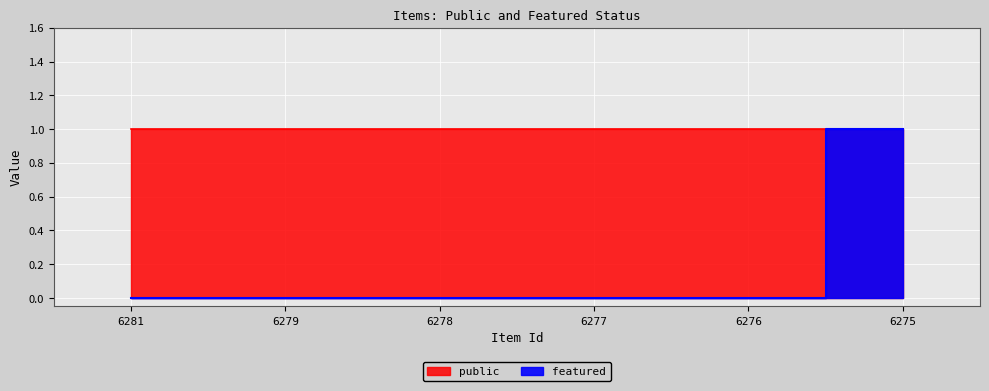

Reading left to right, transcribe all the data shown in this chart.

6281=0	6279=0	6278=0	6277=0	6276=0	6275=1